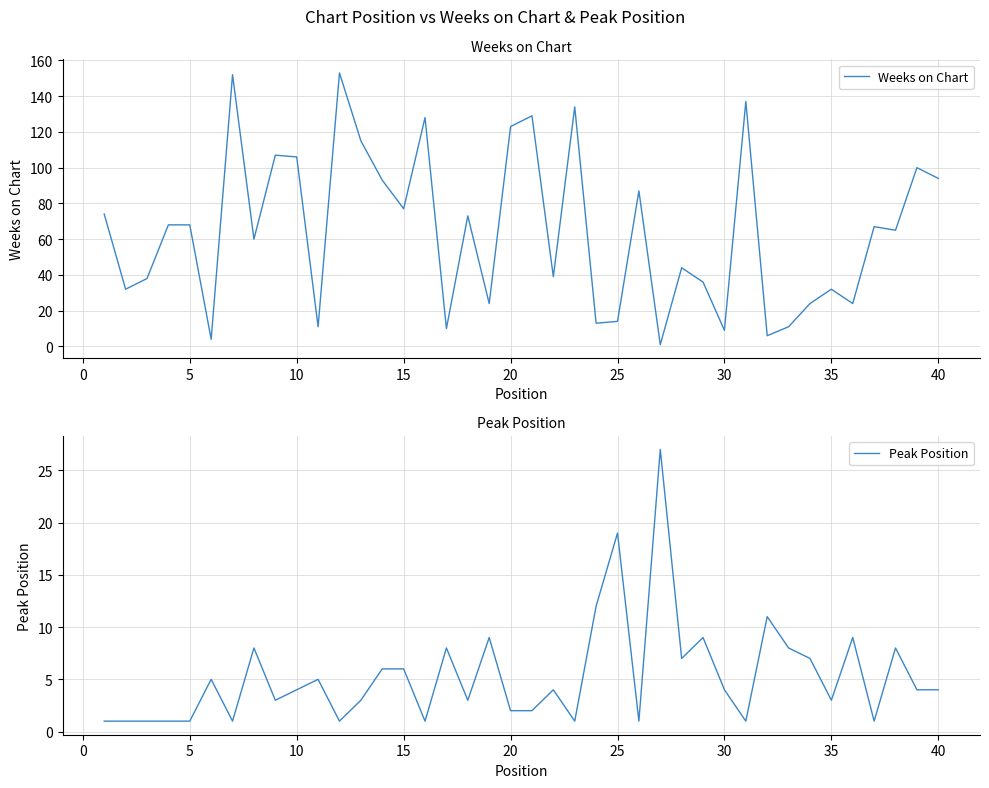

True or false: Weeks on Chart and Peak Position cross at least once.

True